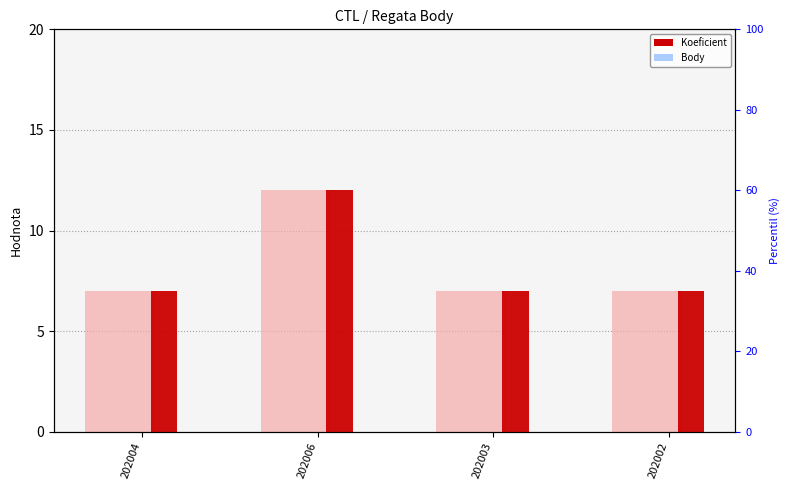

What is the maximum value shown in the chart?

12